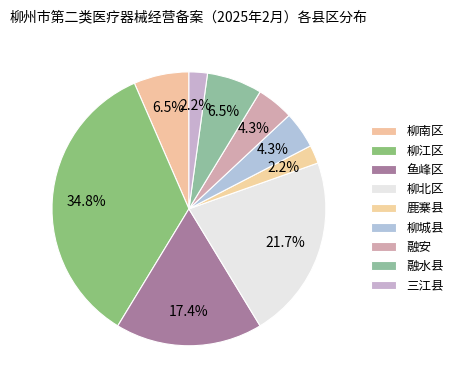

How many segments does this pie chart have?

9